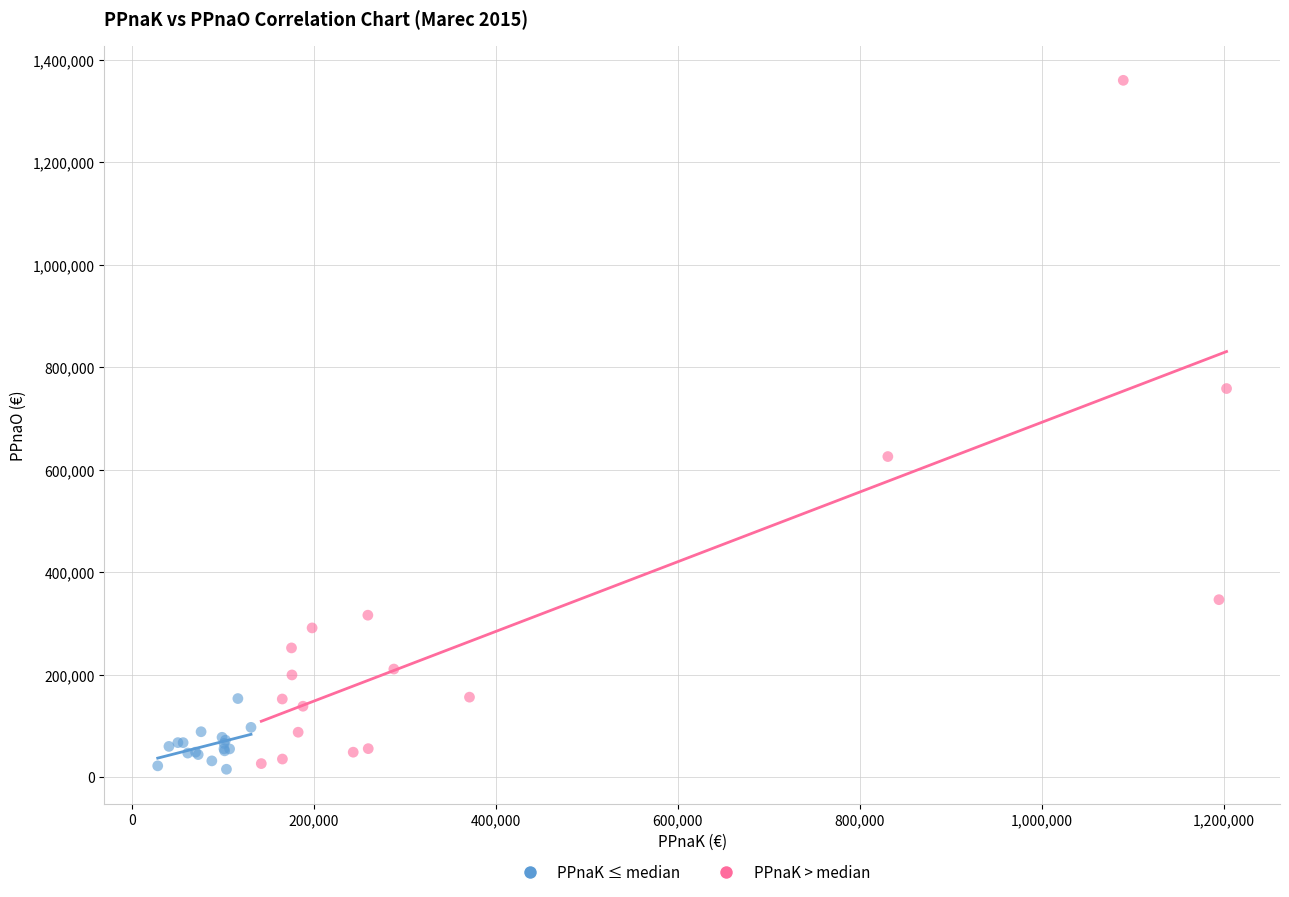

Which series has the widest spread of Y values?

PPnaK > median